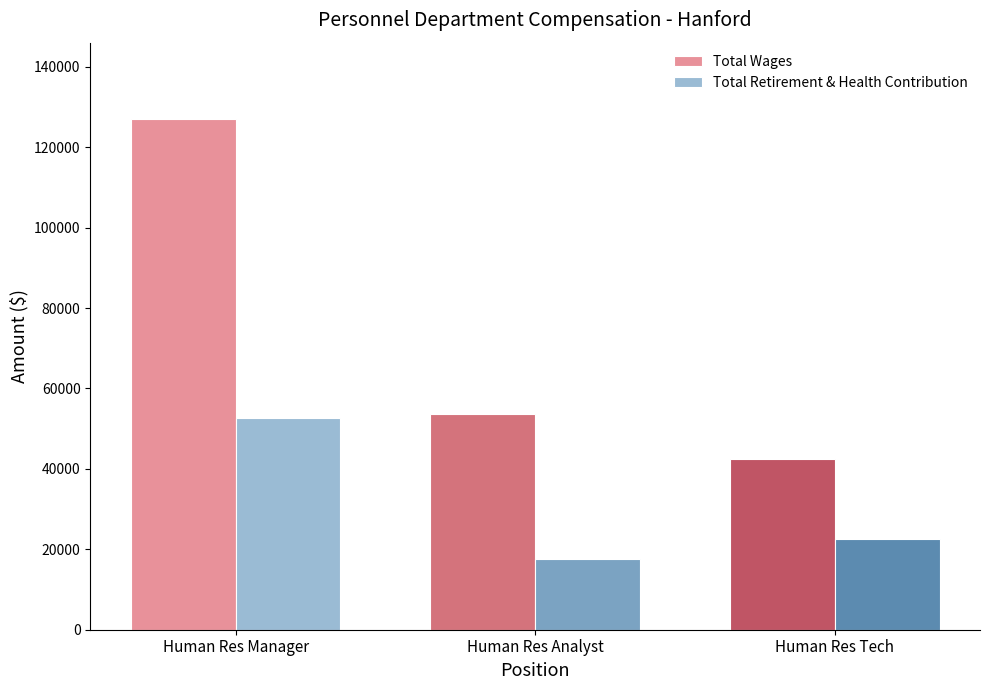

Rank the categories by Total Retirement & Health Contribution value from highest to lowest.

Human Res Manager, Human Res Tech, Human Res Analyst